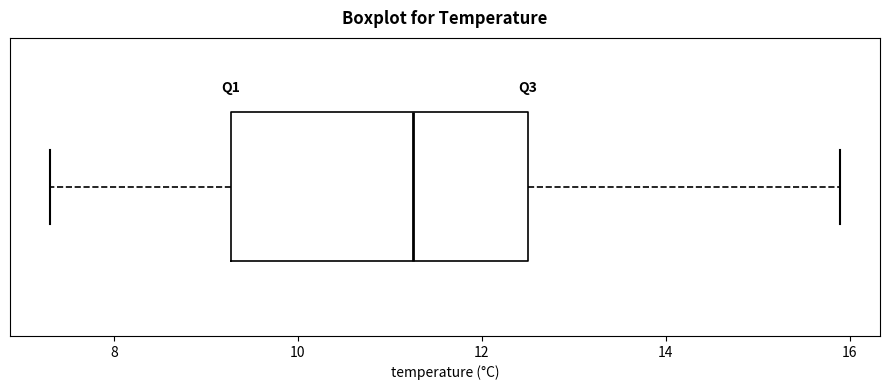

Read this box plot against the x-axis: the position of the median line, the range covered by the box, and the ends of both whiskers. The values are not printed on the chart, so give them approximately, as read against the axis.

median 11.2, box 9.2 to 12.6, whiskers 7.4 to 16.0